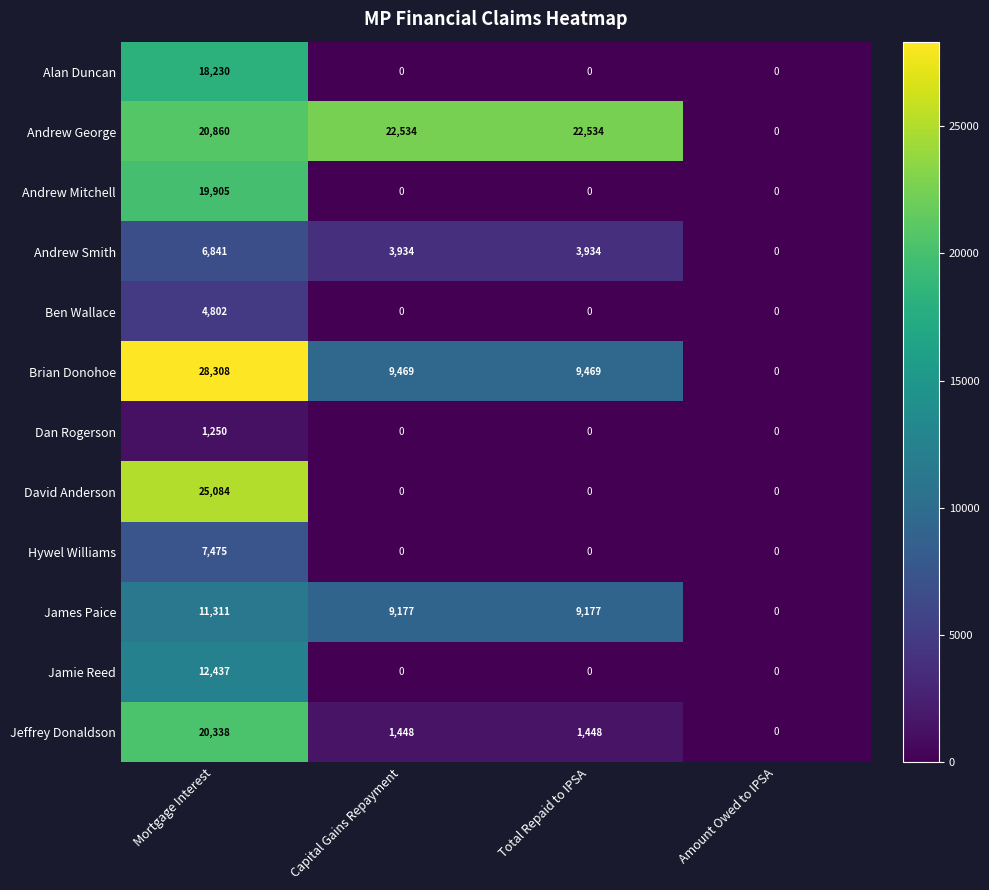

What is the greatest value displayed?

28308